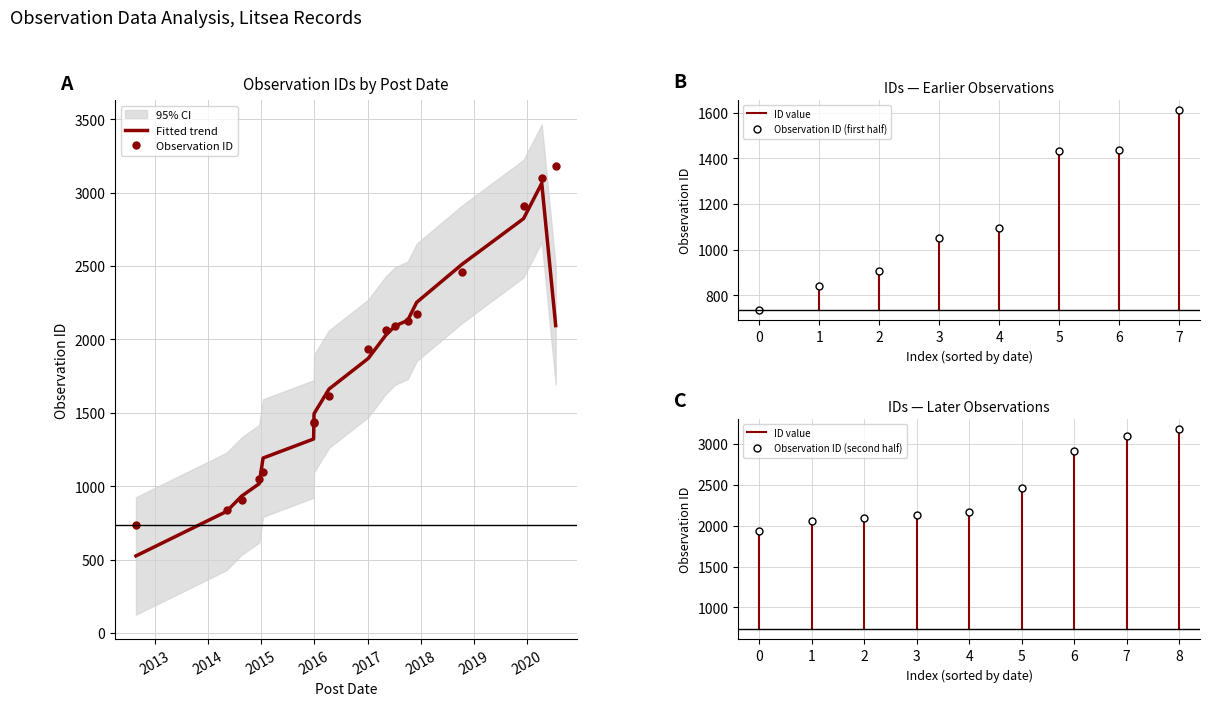

What is the difference between the maximum and minimum values?

2446